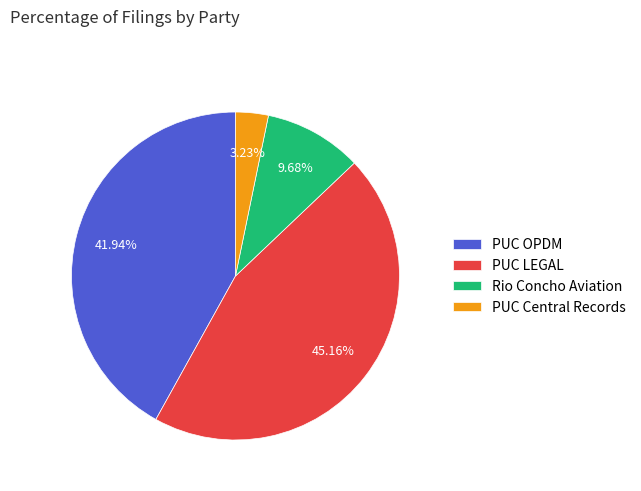

True or false: PUC OPDM accounts for 35% of the total.

False